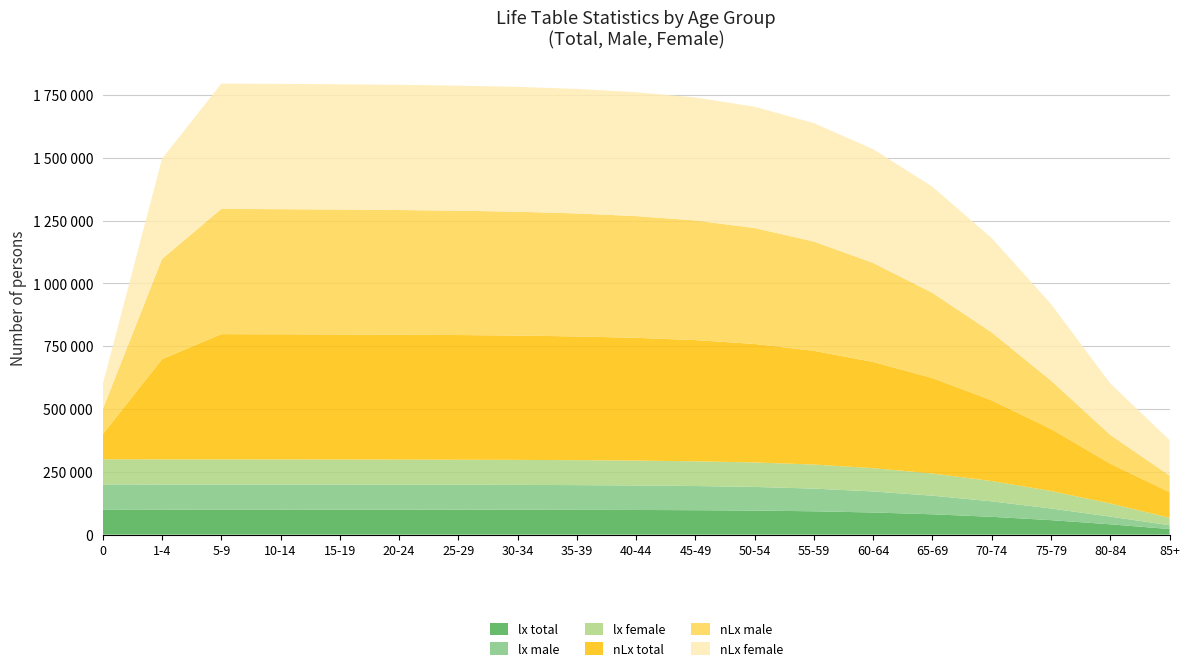

Reading left to right, what are all the values shown in this chart?

lx total: 0=100000.0	1-4=99816.7	5-9=99784.5	10-14=99753.6	15-19=99643.7	20-24=99570.3	25-29=99395.4	30-34=99192.8	35-39=98809.9	40-44=98229.9	45-49=97288.5	50-54=95763.1	55-59=92951.8	60-64=88118.7	65-69=81014.9	70-74=70912.8	75-79=57671.6	80-84=41121.2	85+=22192.2
lx male: 0=100000.0	1-4=99789.7	5-9=99749.0	10-14=99709.4	15-19=99531.6	20-24=99407.6	25-29=99134.4	30-34=98880.9	35-39=98363.7	40-44=97554.3	45-49=96309.7	50-54=94164.6	55-59=90412.4	60-64=83660.2	65-69=74038.3	70-74=61637.0	75-79=46424.5	80-84=30629.5	85+=15273.0
lx female: 0=100000.0	1-4=99845.0	5-9=99822.4	10-14=99800.9	15-19=99763.2	20-24=99744.1	25-29=99677.4	30-34=99532.9	35-39=99298.4	40-44=98963.1	45-49=98344.6	50-54=97487.8	55-59=95680.8	60-64=92825.3	65-69=88324.5	70-74=80666.5	75-79=69588.1	80-84=52318.9	85+=29630.0
nLx total: 0=99830.1	1-4=399202.4	5-9=498845.3	10-14=498493.4	15-19=498035.1	20-24=497414.3	25-29=496470.7	30-34=495006.9	35-39=492599.5	40-44=488796.0	45-49=482629.1	50-54=471787.4	55-59=452676.2	60-64=422833.9	65-69=379819.3	70-74=321461.1	75-79=246982.2	80-84=158283.7	85+=102092.7
nLx male: 0=99805.2	1-4=399077.4	5-9=498645.9	10-14=498102.5	15-19=497348.1	20-24=496355.1	25-29=495038.3	30-34=493111.6	35-39=489795.1	40-44=484660.0	45-49=476185.8	50-54=461442.5	55-59=435181.5	60-64=394246.2	65-69=339188.1	70-74=270153.6	75-79=192634.9	80-84=114756.2	85+=65990.1
nLx female: 0=99856.3	1-4=399334.9	5-9=499058.4	10-14=498910.3	15-19=498768.2	20-24=498553.7	25-29=498025.6	30-34=497078.1	35-39=495653.7	40-44=493269.2	45-49=489580.9	50-54=482921.5	55-59=471265.1	60-64=452874.5	65-69=422477.5	70-74=375636.5	75-79=304767.5	80-84=204872.2	85+=141338.5